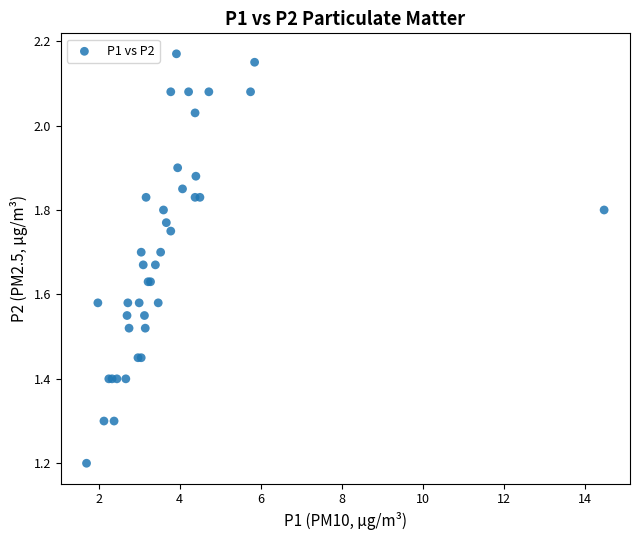

What Y value in the scatter plot is closest to 1?

1.2